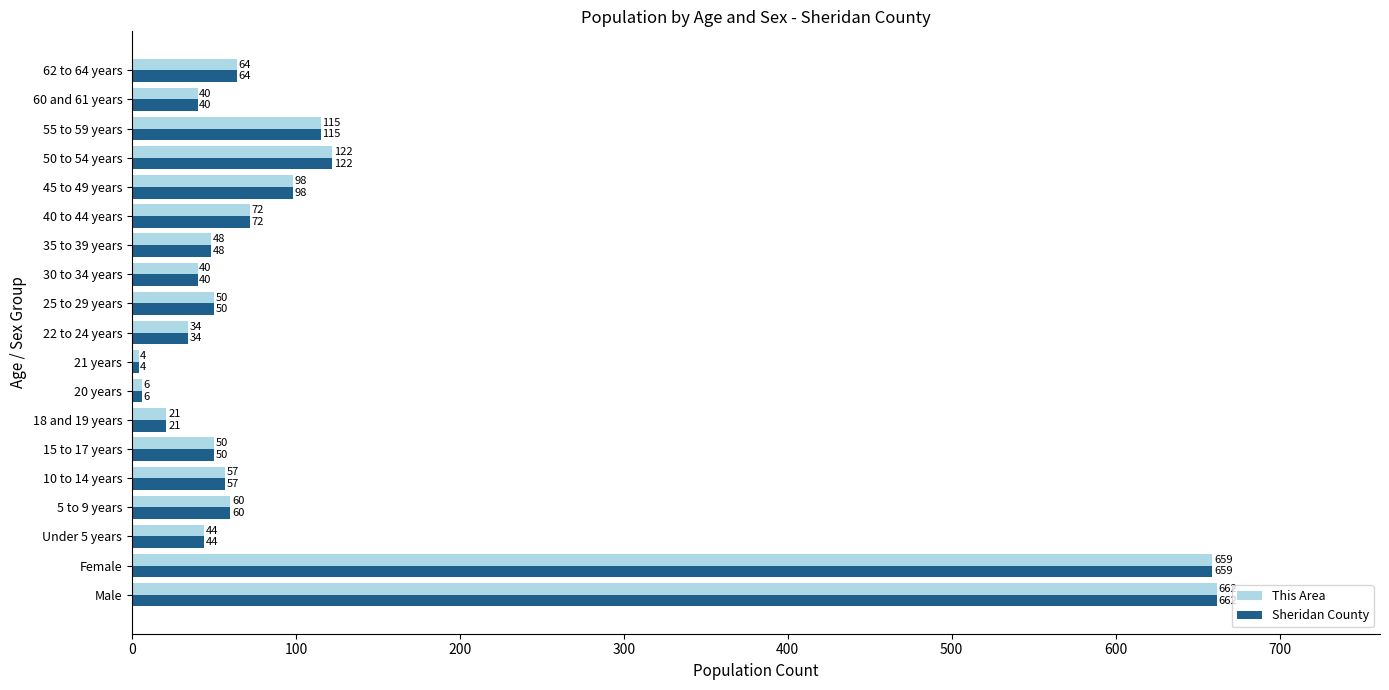

Is the value of Sheridan County at 25 to 29 years greater than the value of This Area at 55 to 59 years?

No